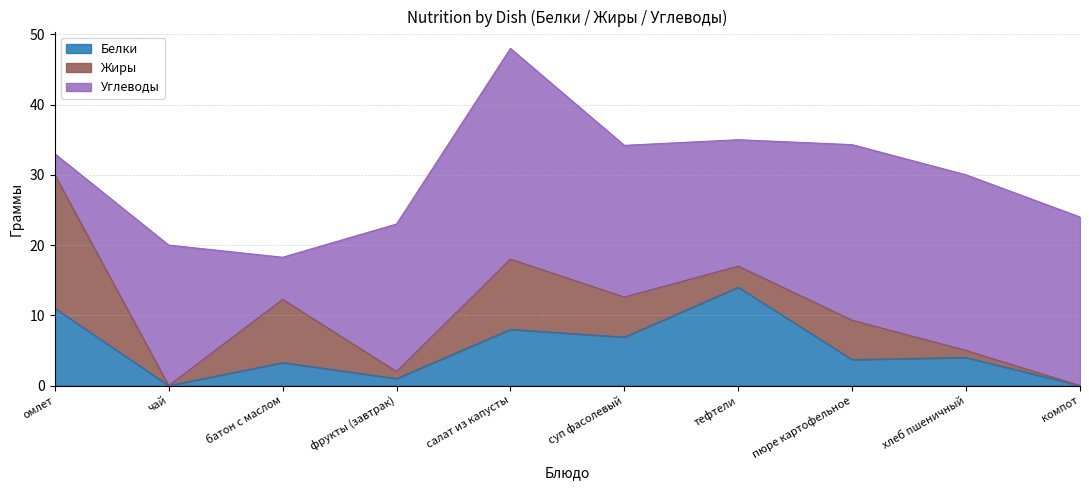

Is it true that Жиры equals 1.0 at фрукты (завтрак)?

True